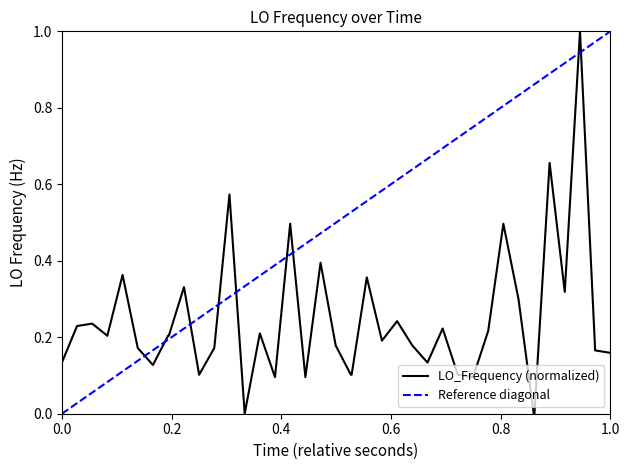

What is the highest value of the LO_Frequency (normalized) series?

1.0